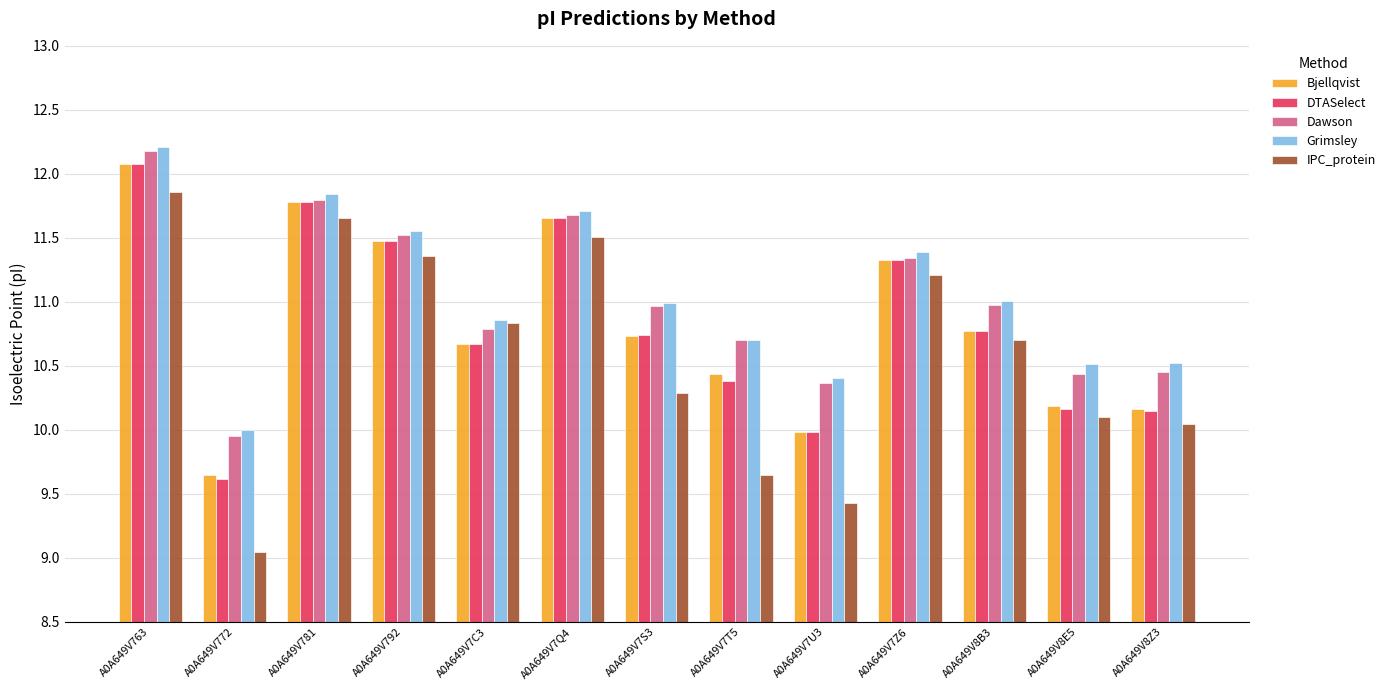

True or false: DTASelect has a value of 14.2 at A0A649V8Z3.

False